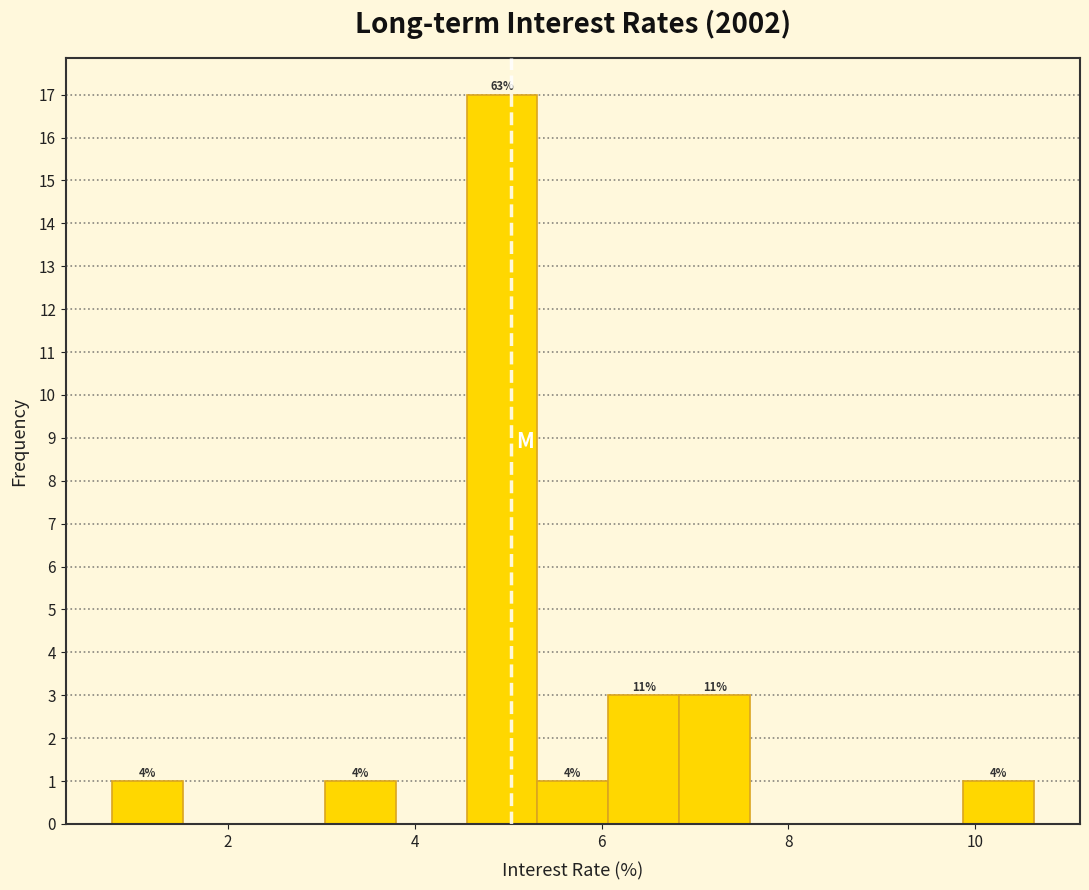

Around what value on the x-axis is the tallest bar? Give the approximate position of its centre, as read against the axis.

5.0